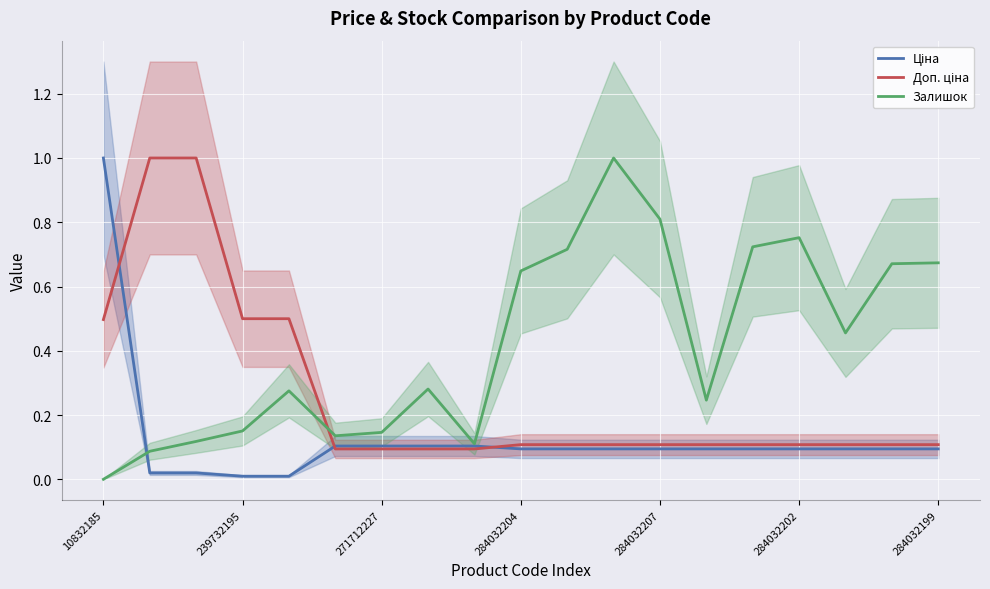

At which label does Залишок reach its minimum?

10832185